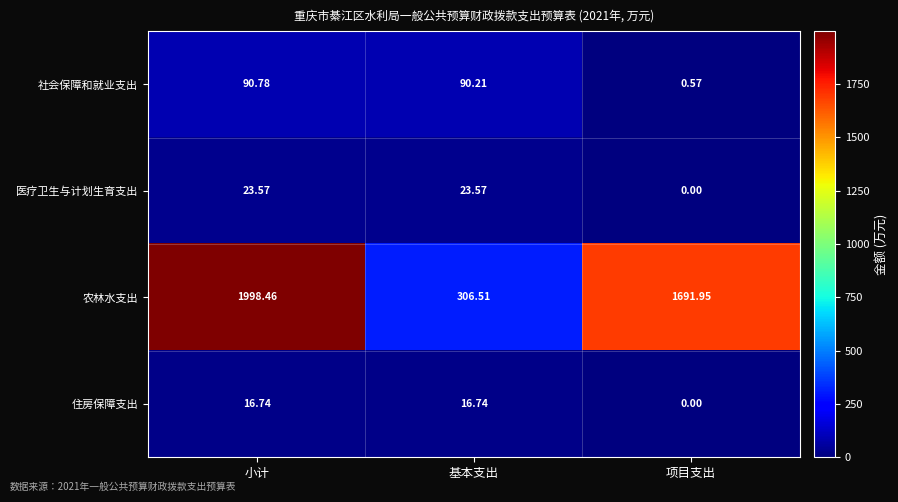

At which label does 社会保障和就业支出 first exceed 90?

小计